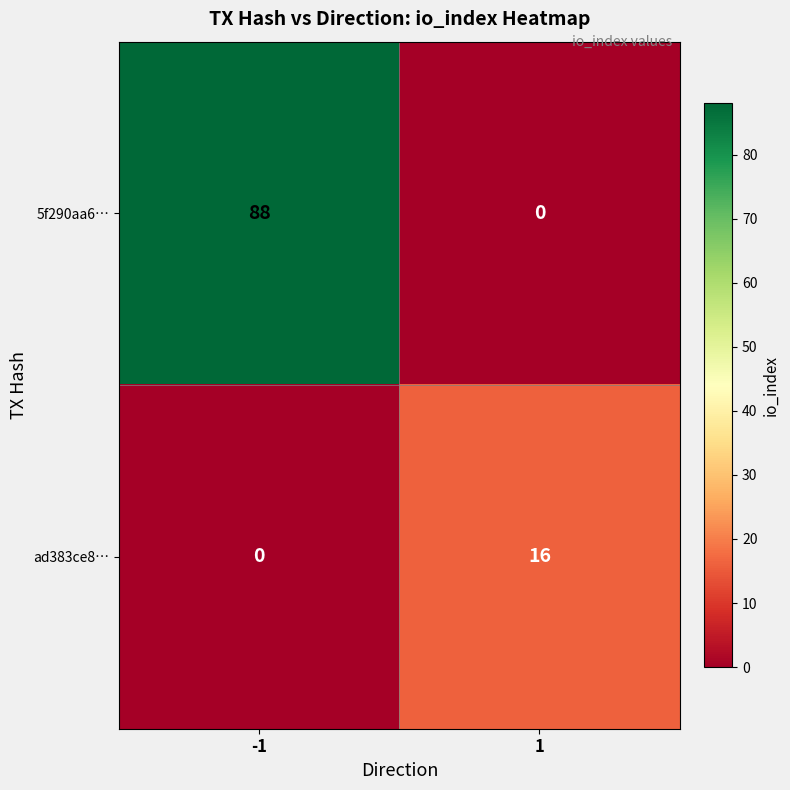

List the series in order of their overall mean, highest first.

5f290aa6…, ad383ce8…